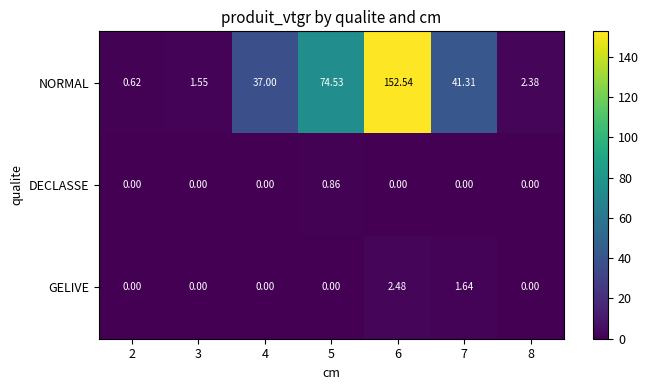

Rank the series by their maximum value, from lowest to highest.

DECLASSE, GELIVE, NORMAL